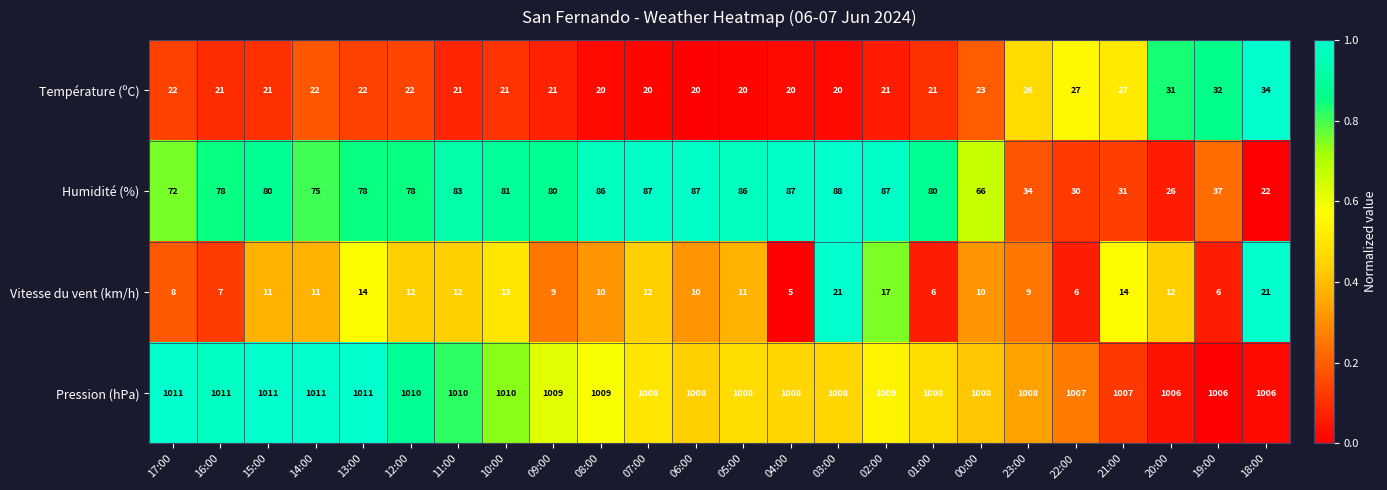

Read the Humidité (%) value at 21:00.

31